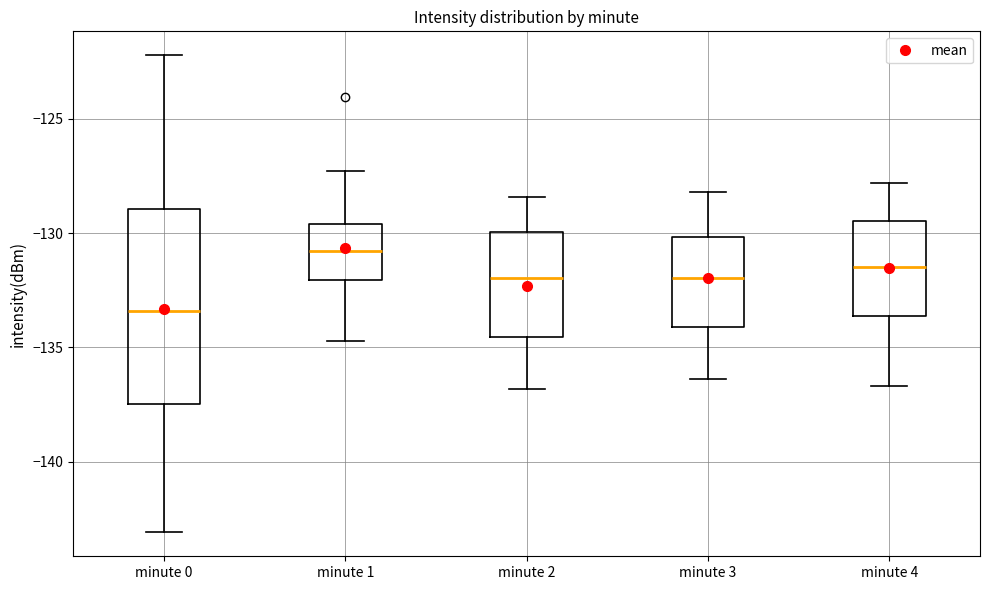

Which box has the lowest median line?

minute 0